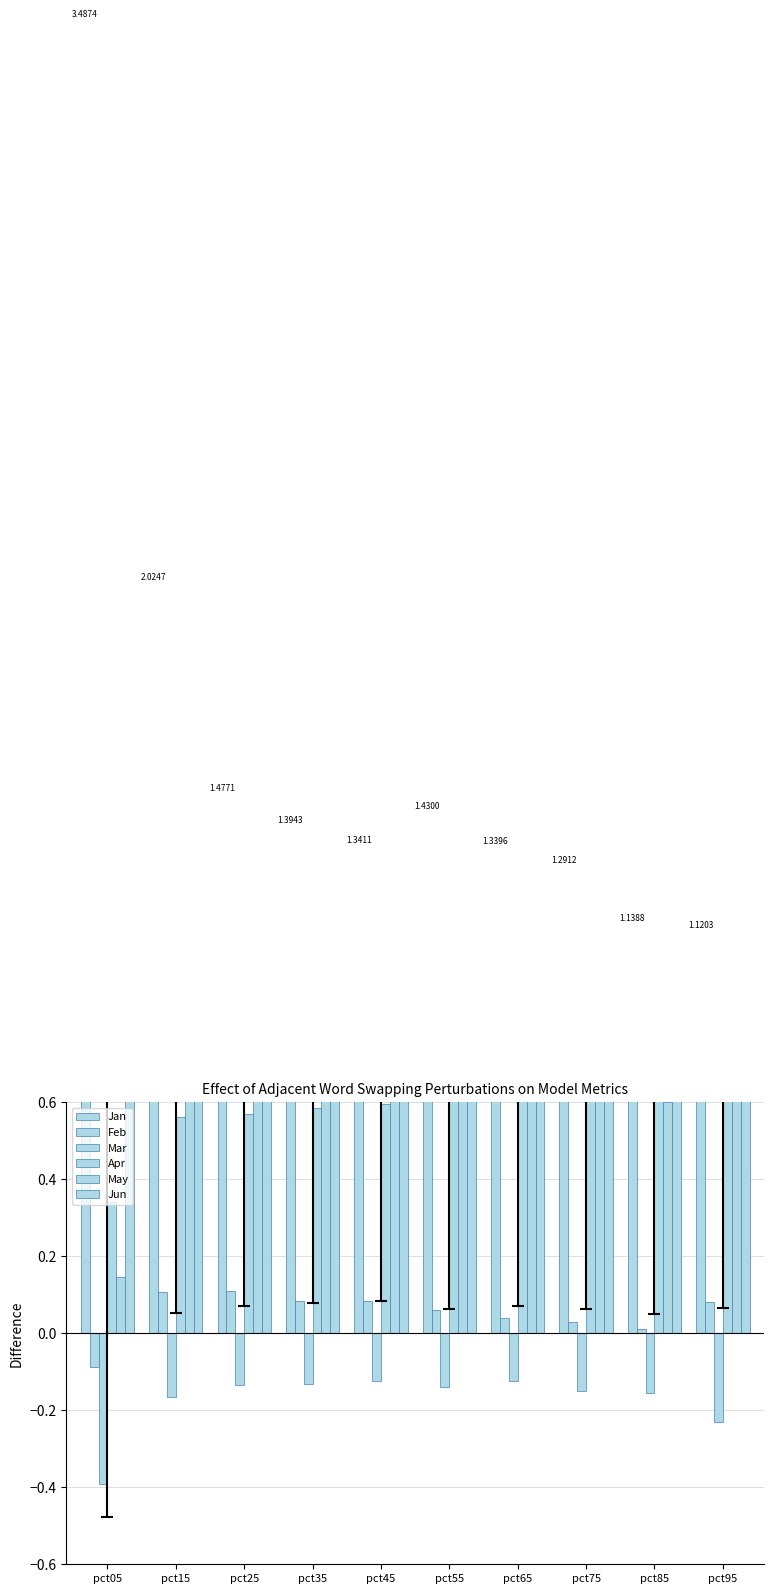

List the labels in order of Feb value, largest first.

pct25, pct15, pct45, pct35, pct95, pct55, pct65, pct75, pct85, pct05